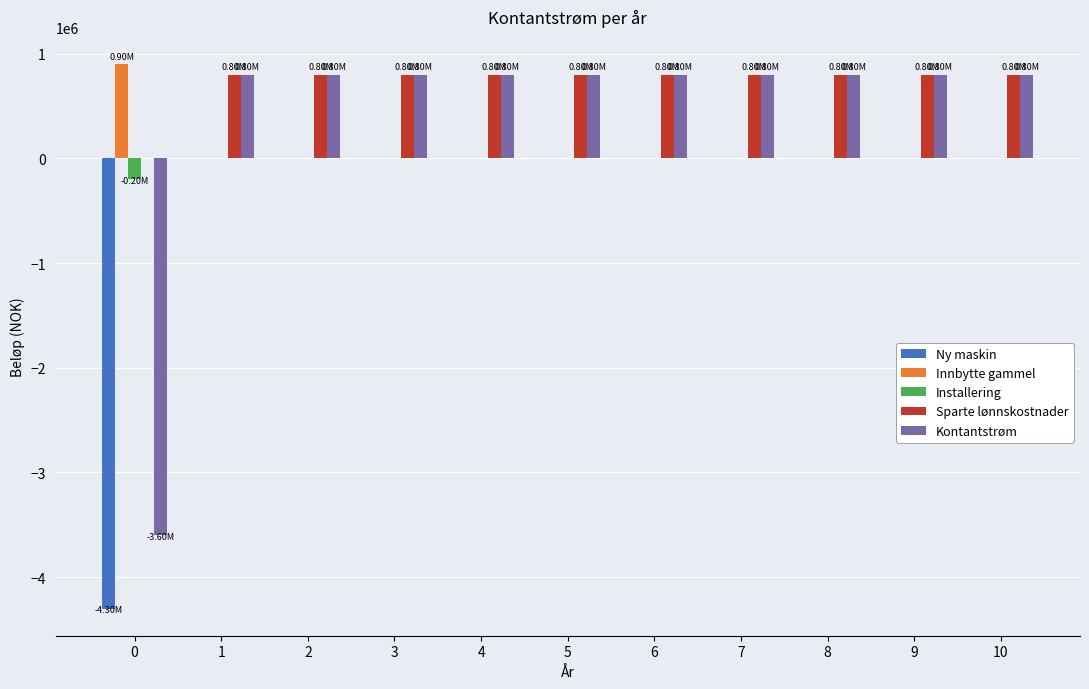

How many series are shown in this chart?

5